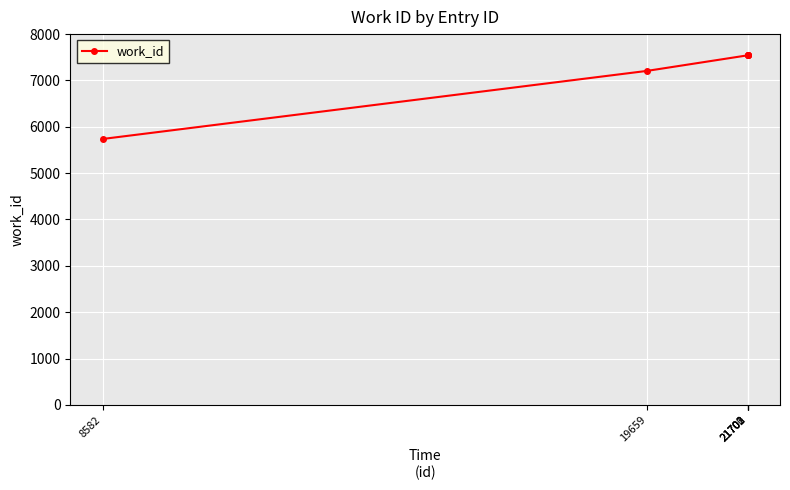

What is the maximum value shown in the chart?

7542